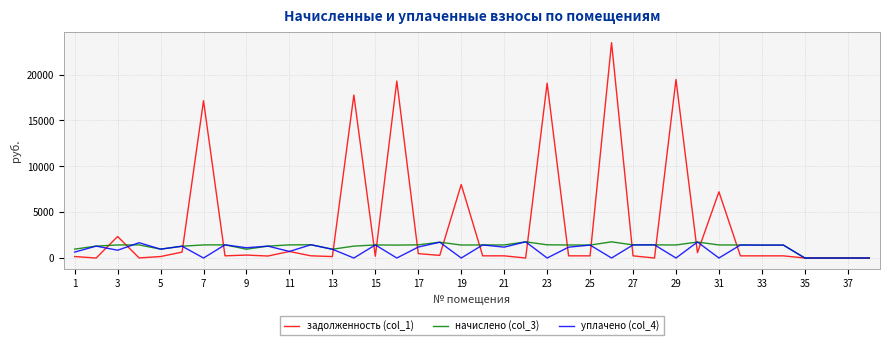

What is the maximum value shown in the chart?

23484.5